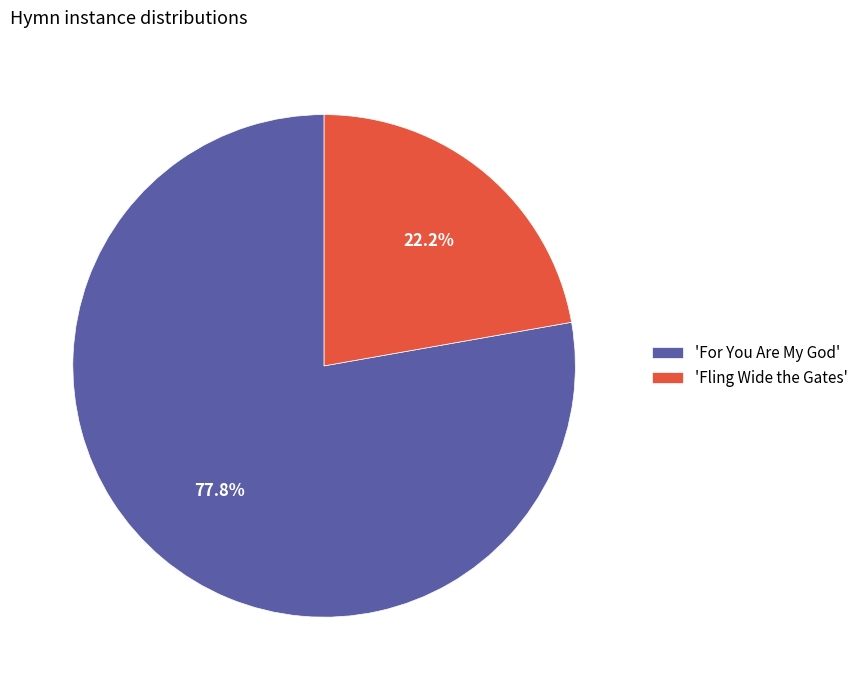

What portion of the pie excludes 'For You Are My God'?

22.2%